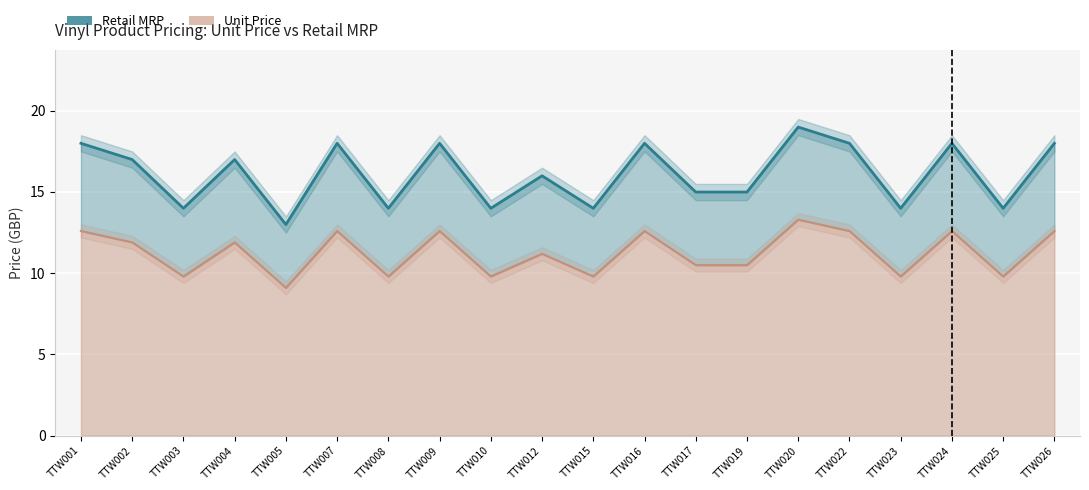

True or false: Unit Price and Retail MRP cross at least once.

False